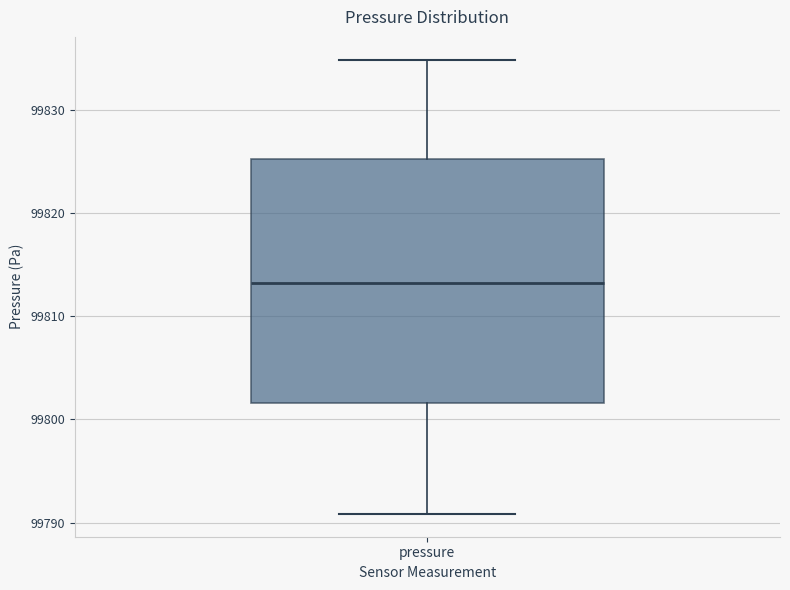

Read this box plot against the y-axis: the position of the median line, the range covered by the box, and the ends of both whiskers. The values are not printed on the chart, so give them approximately, as read against the axis.

median 99813, box 99802 to 99825, whiskers 99791 to 99835